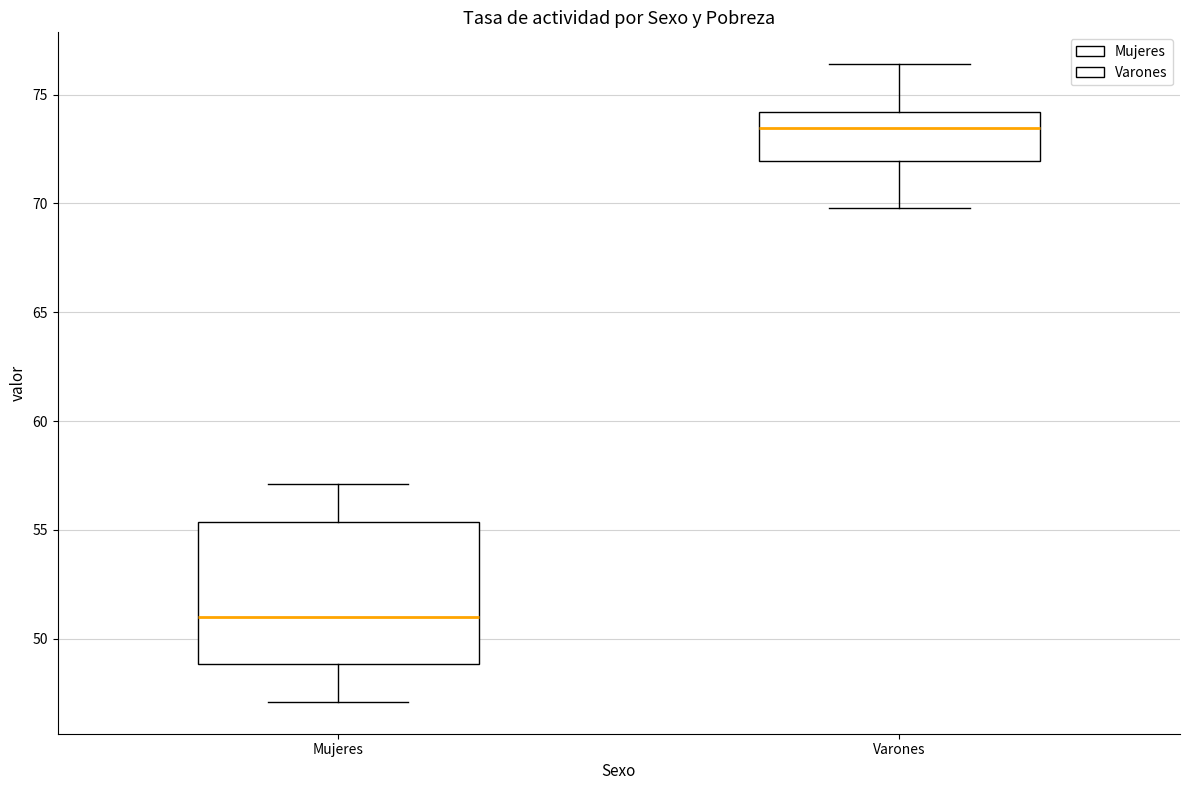

Which box's median line is the highest?

Varones